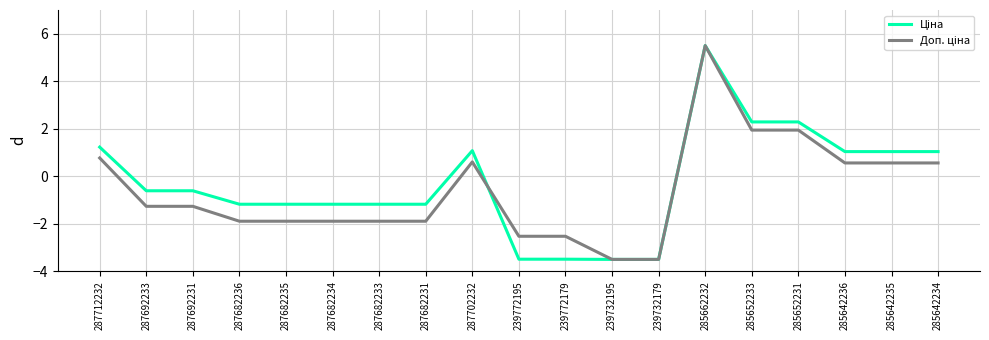

What is the difference between the highest and lowest values at 287682234?

0.7